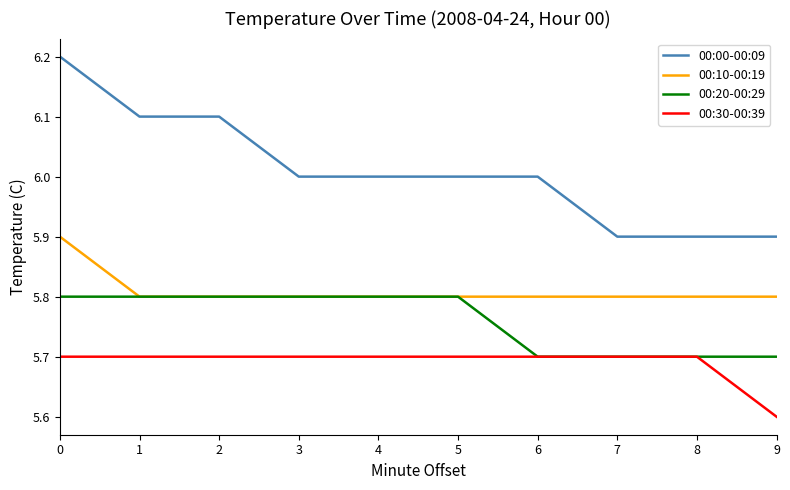

What value does the 00:10-00:19 series have at 9?

5.8